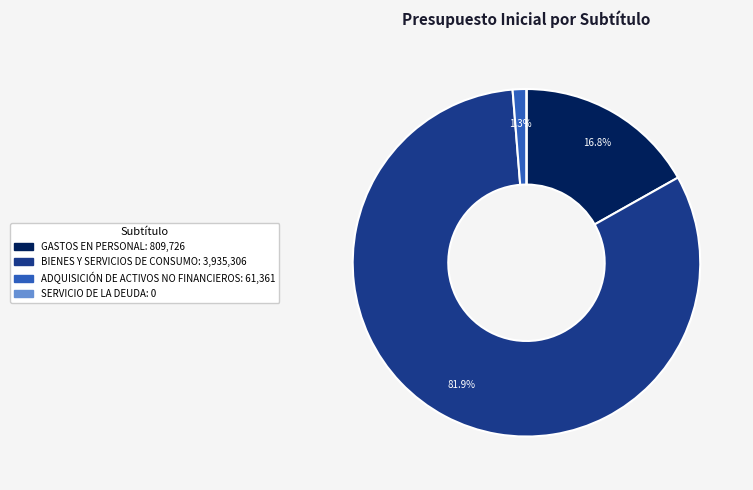

Which slice is the largest?

BIENES Y SERVICIOS DE CONSUMO